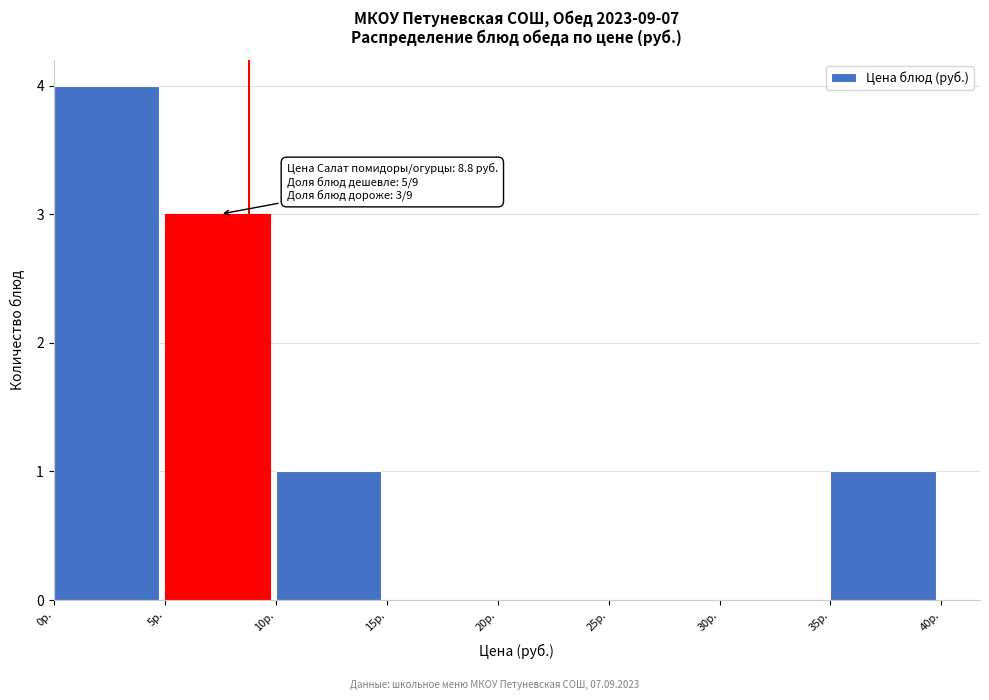

Which range on the x-axis has the tallest bar?

0 to 5